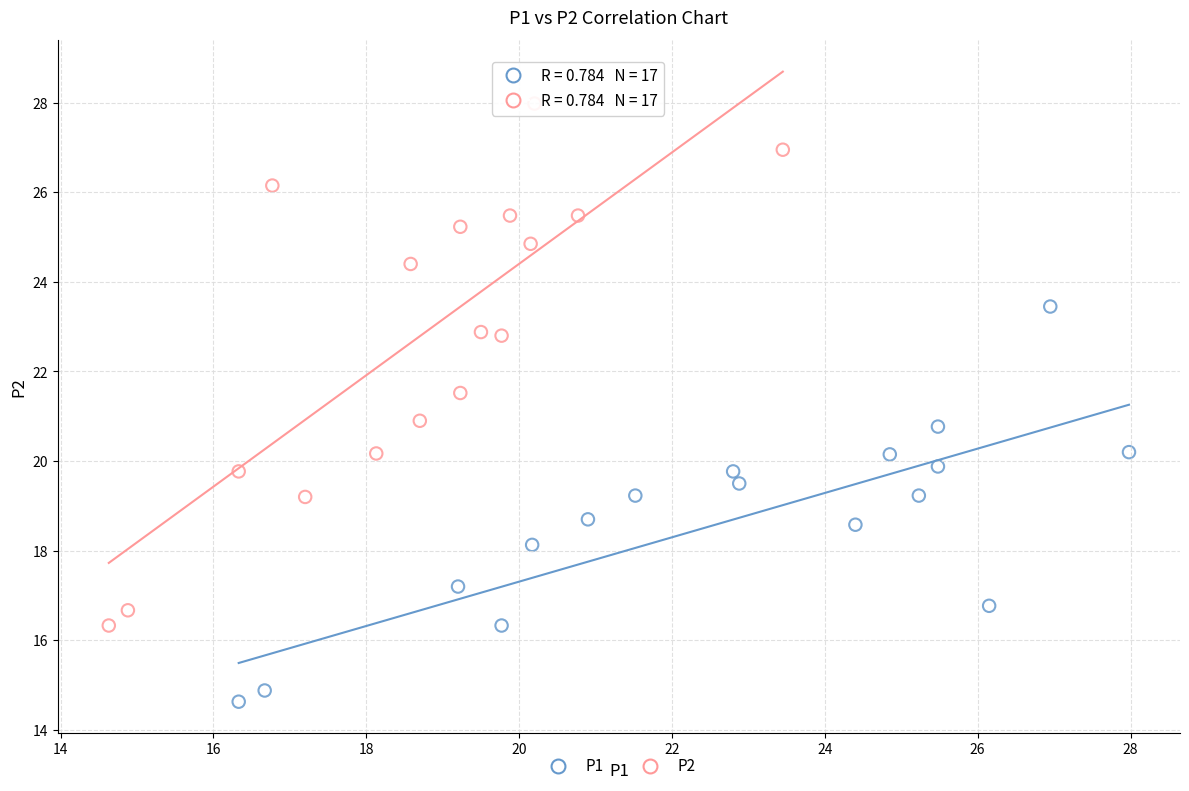

Which series reaches the minimum Y coordinate?

P1